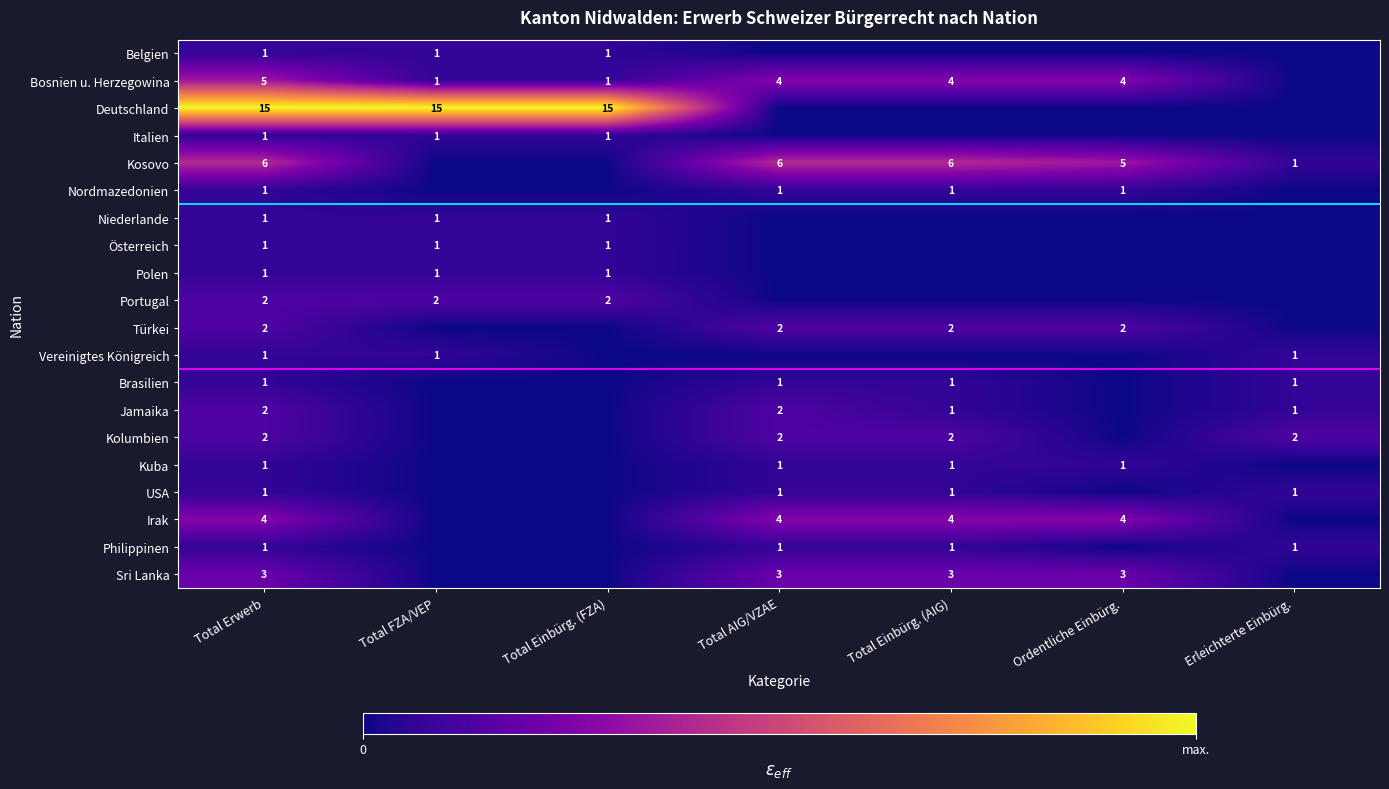

True or false: Nordmazedonien has a value of 1 at Total Einbürg. (AIG).

True